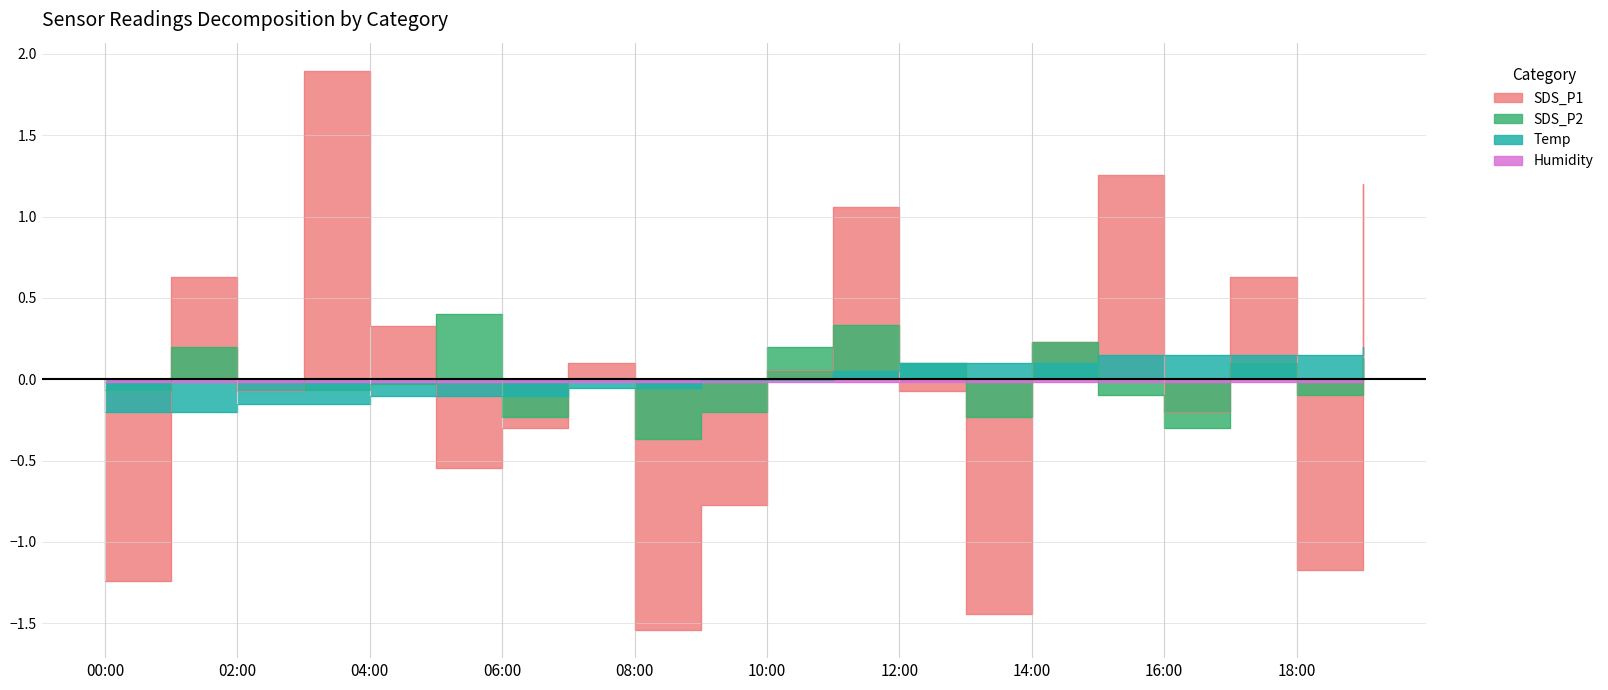

What is the sum of the SDS_P1 values at 16:00 and 06:00?

-0.5